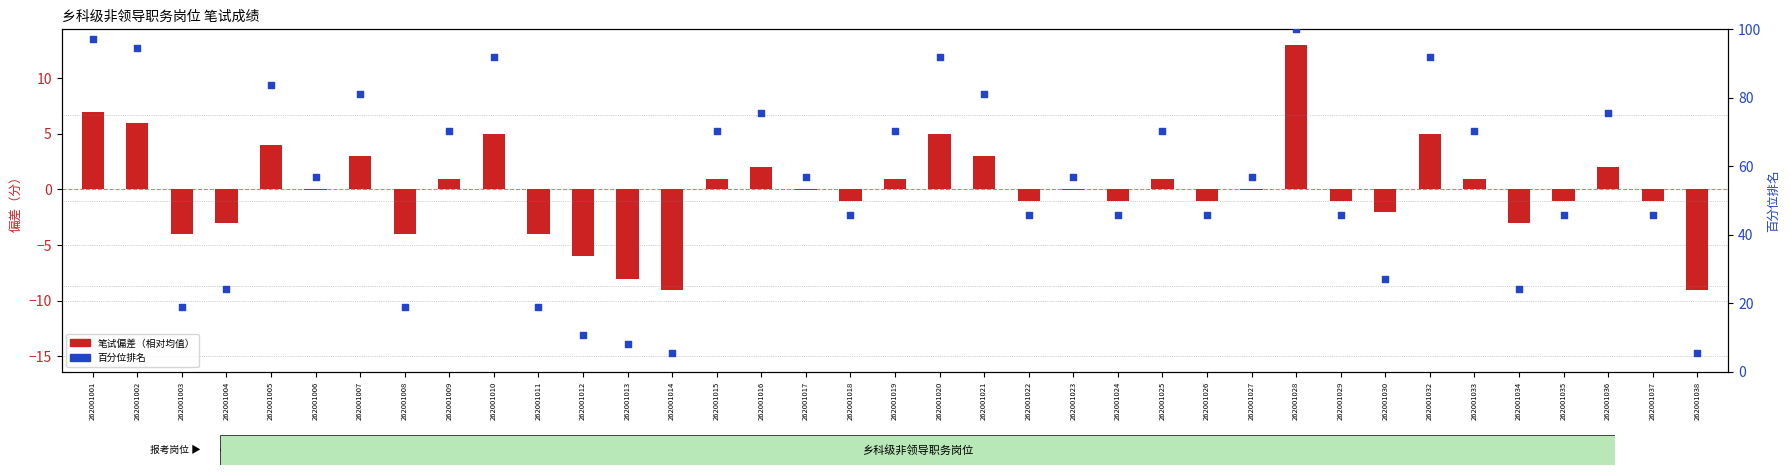

Which series has the largest total across all categories?

百分位排名